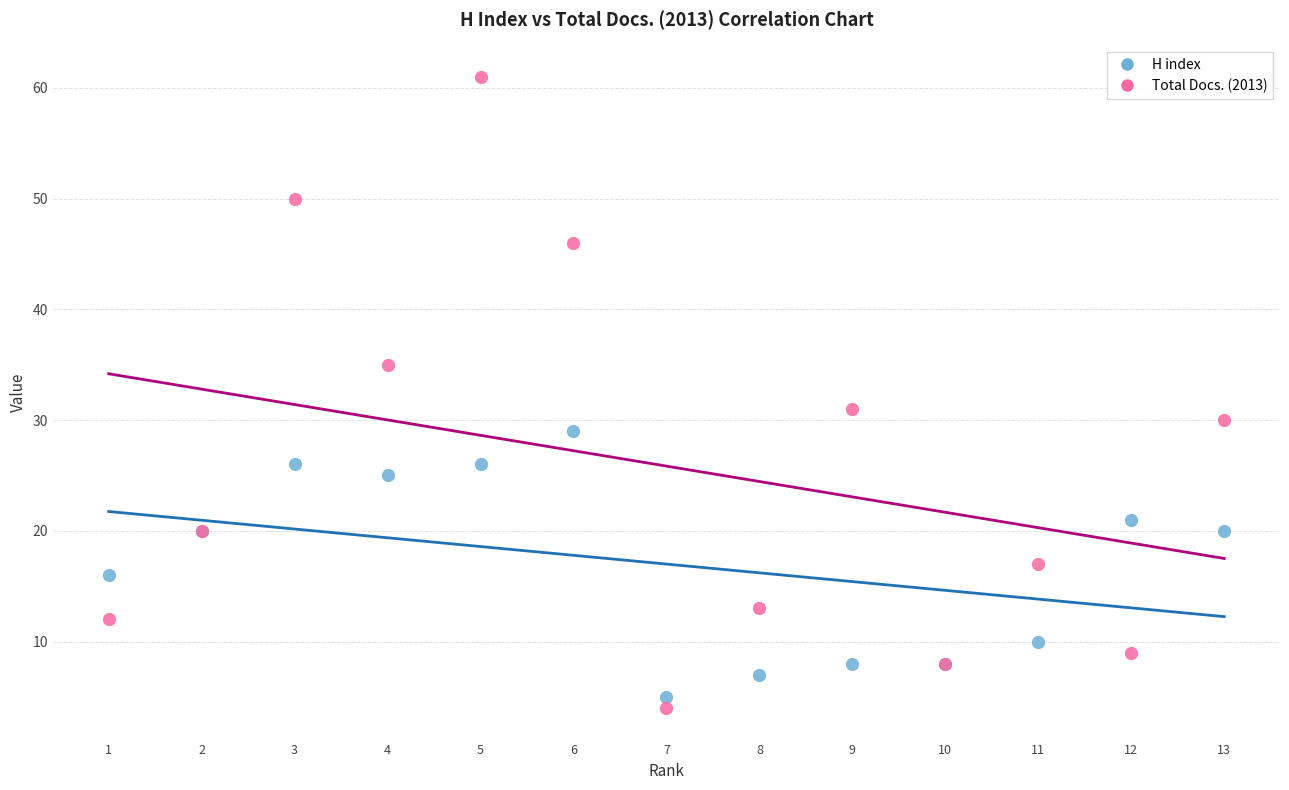

In the Total Docs. (2013) series, what Y value is closest to 32?

31